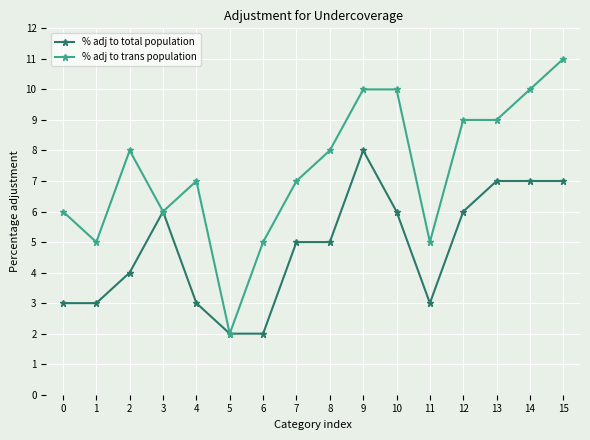

What is the total value across all series at 2?

12